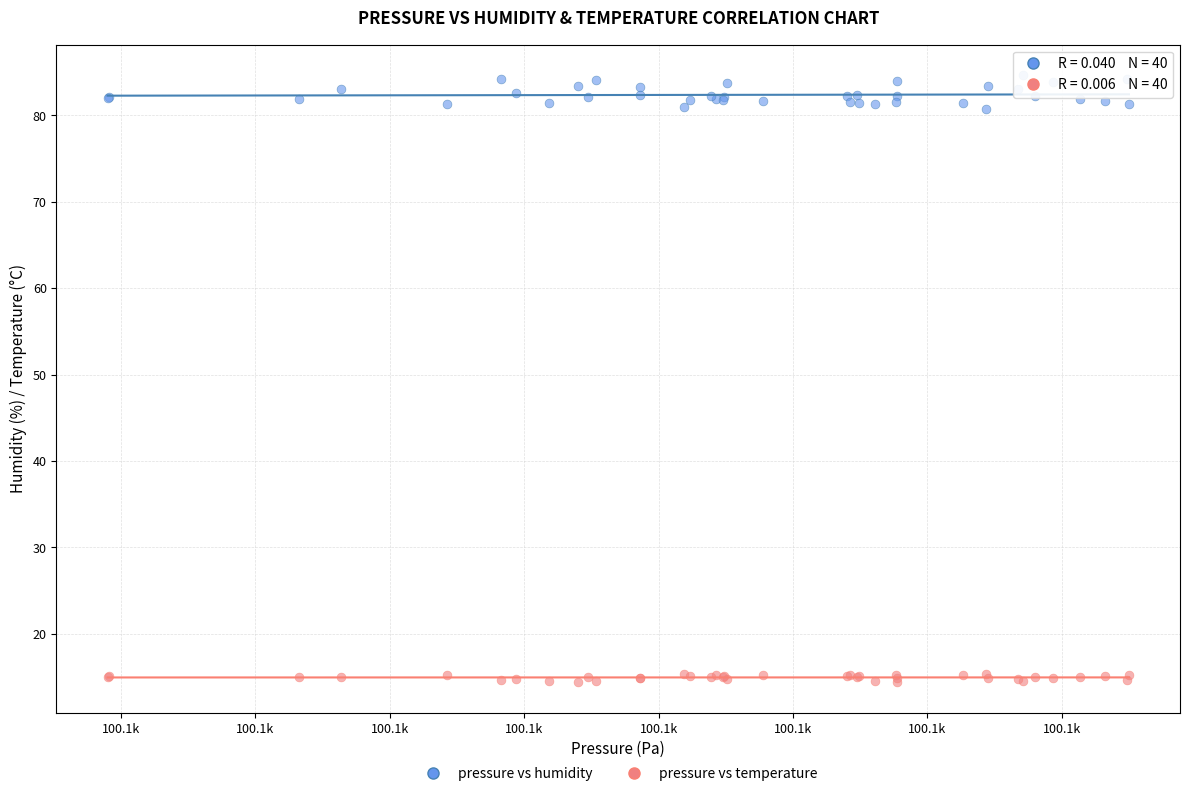

Which series contains the lowest Y value?

pressure vs temperature